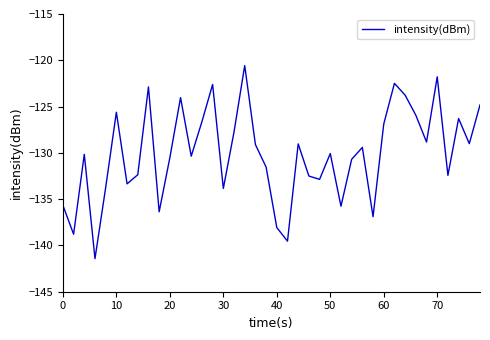

What is the difference between the maximum and minimum values?

20.9